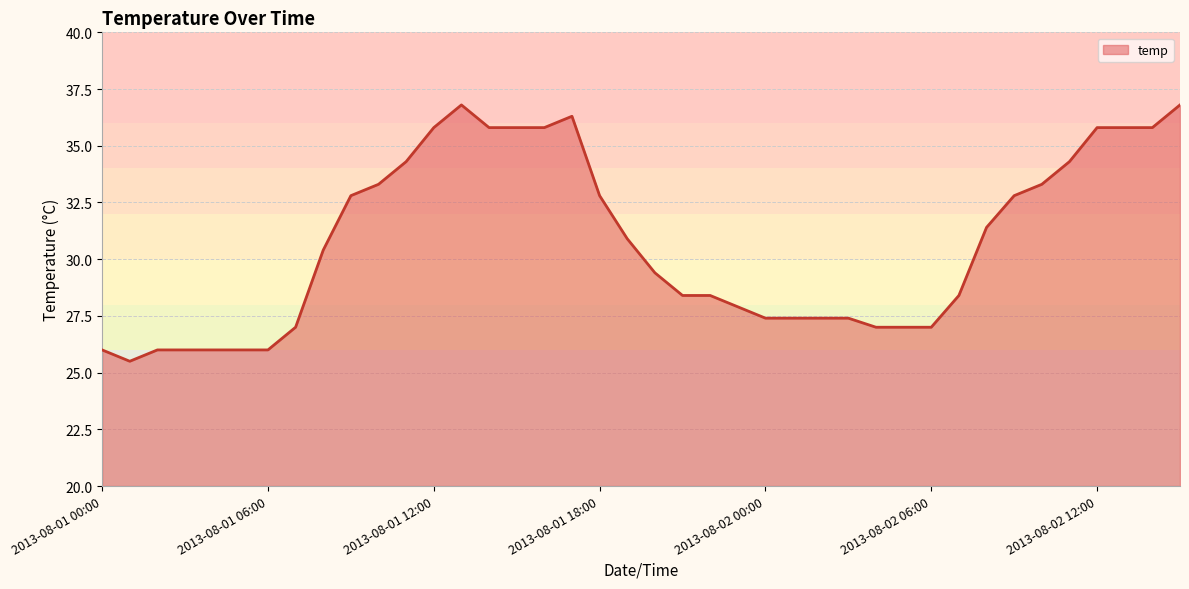

What is the maximum value shown in the chart?

36.8